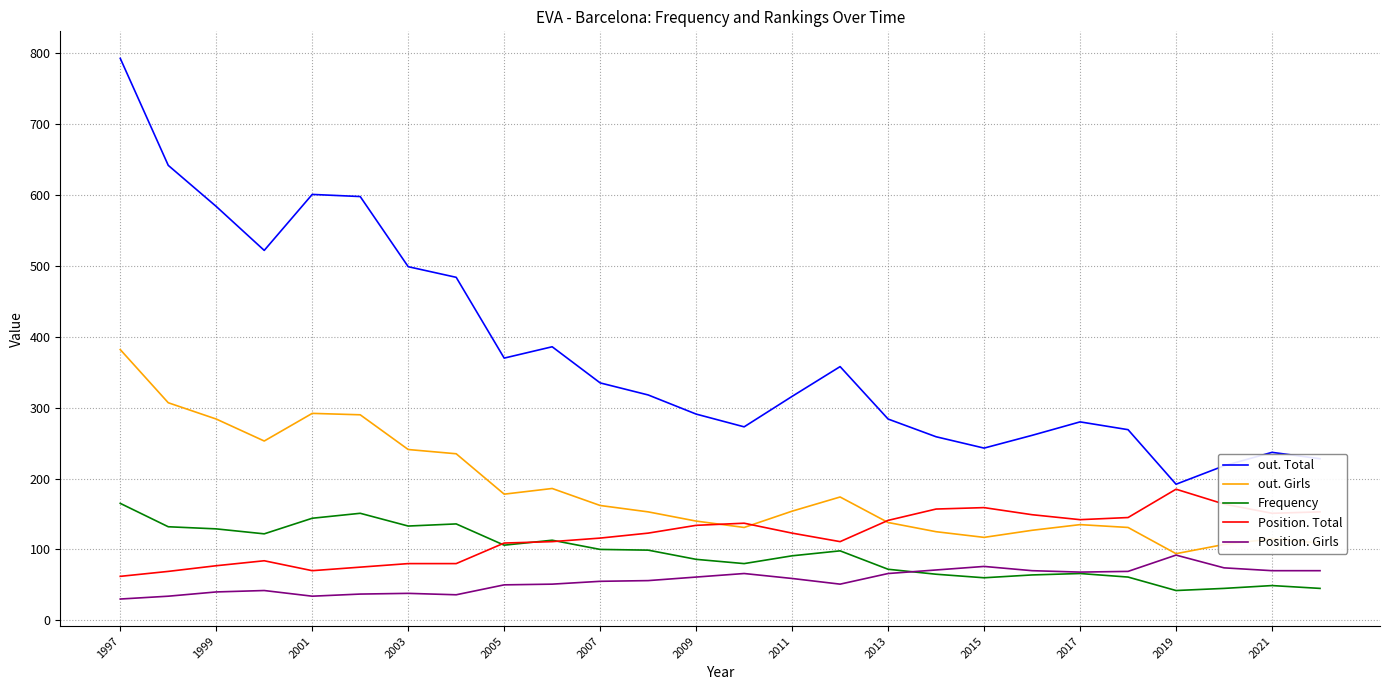

Which series has the largest range (max minus min)?

out. Total